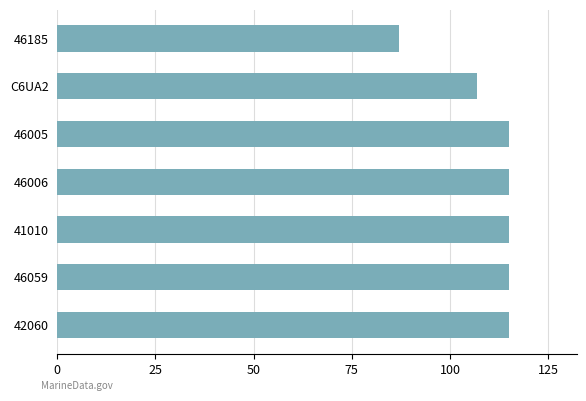

Approximately how many times larger is the value at 46185 compared to C6UA2?

0.8